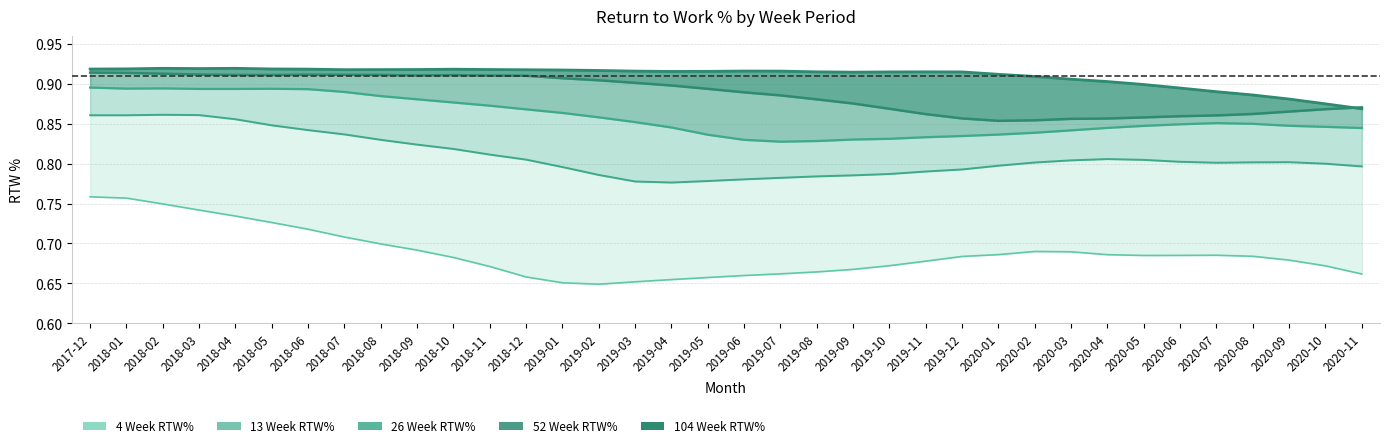

List the series in order of their peak value, lowest first.

4 Week RTW%, 13 Week RTW%, 26 Week RTW%, 52 Week RTW%, 104 Week RTW%